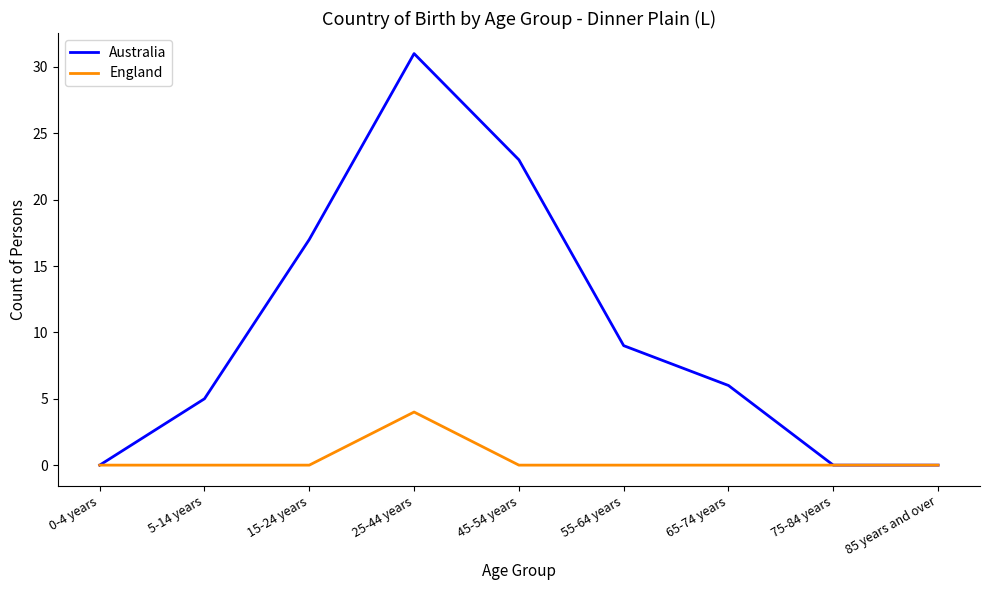

Reading left to right, what are all the values shown in this chart?

Australia: 0	5	17	31	23	9	6	0	0
England: 0	0	0	4	0	0	0	0	0